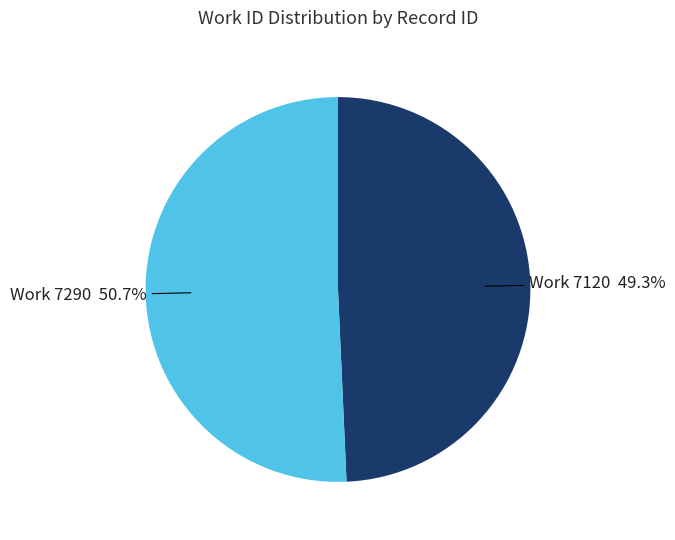

Is there any slice that represents more than half of the pie?

Yes